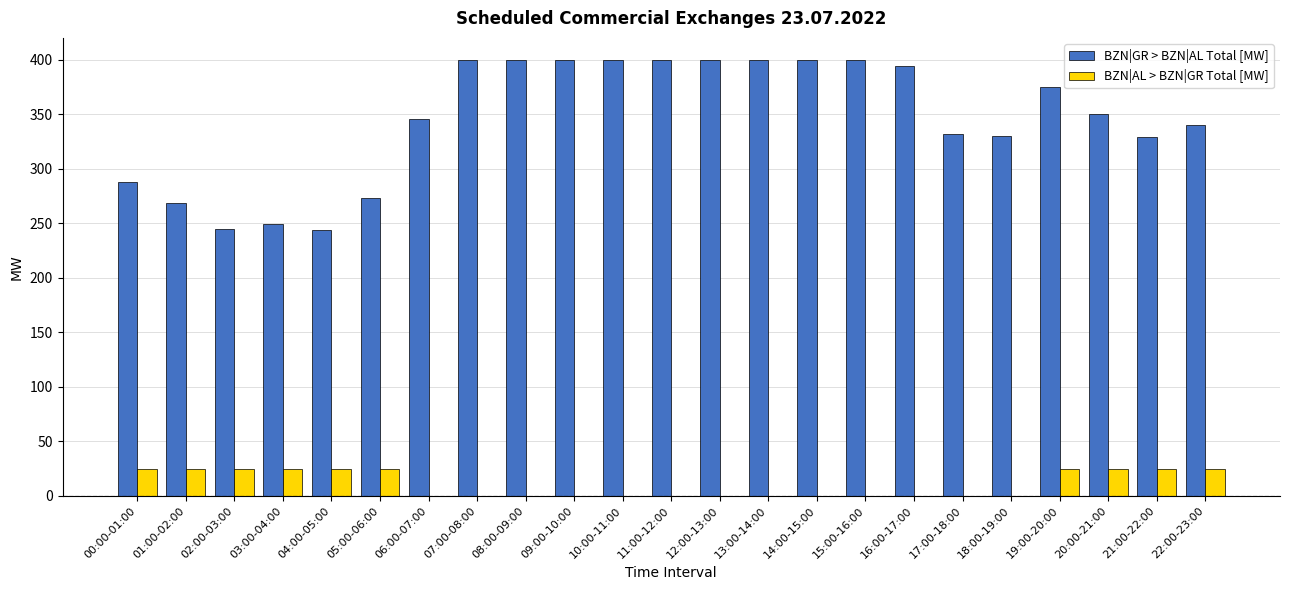

True or false: BZN|GR > BZN|AL Total [MW] has a value of 588 at 06:00-07:00.

False